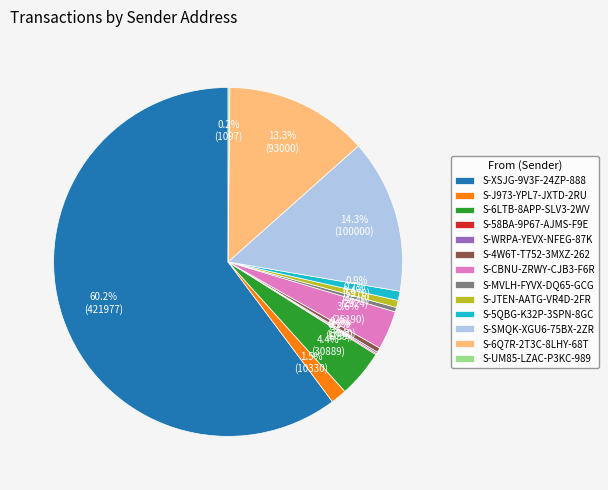

What is the largest slice in the pie chart?

S-XSJG-9V3F-24ZP-888